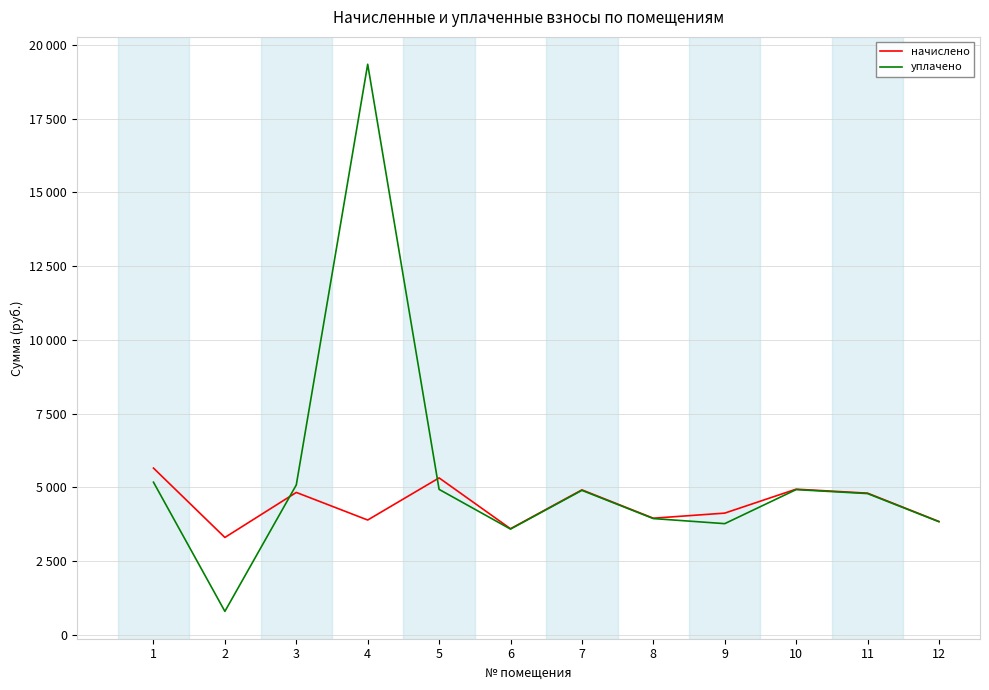

Where does the начислено series first go above 4801?

1